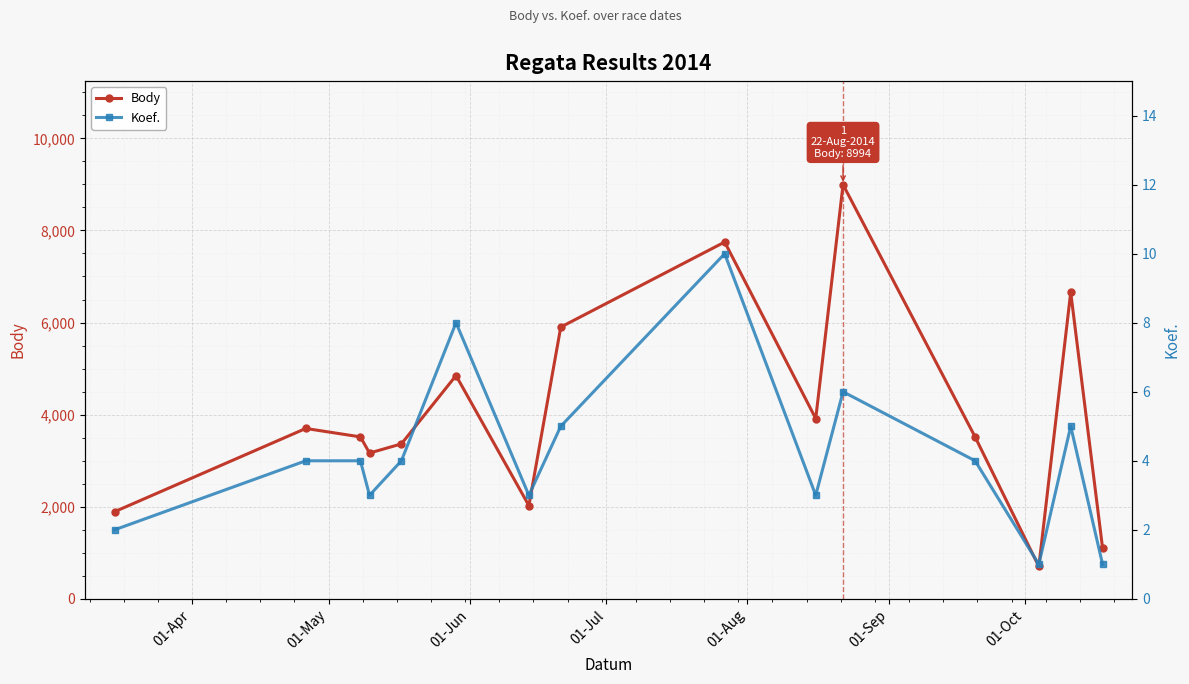

True or false: Body and Koef. intersect in this chart.

False